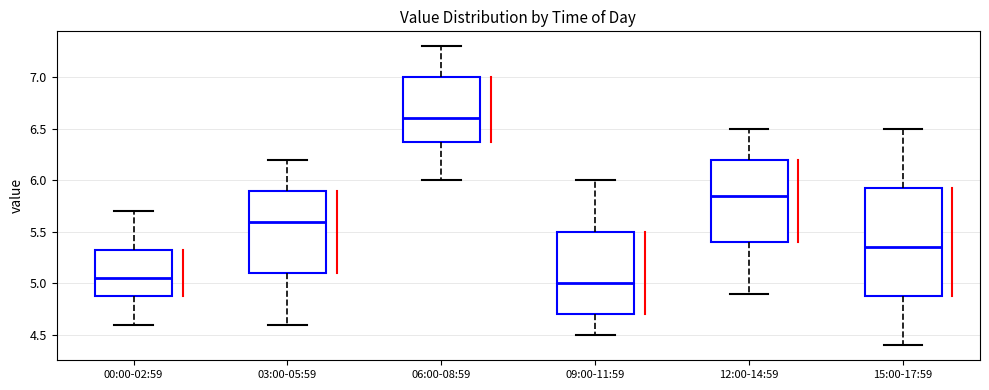

Reading left to right, read every box against the y-axis: the position of its median line, the range the box covers, and the ends of its whiskers. The values are not printed on the chart, so give them approximately, as read against the axis.

00:00-02:59: median 5.05, box 4.90 to 5.35, whiskers 4.60 to 5.70
03:00-05:59: median 5.60, box 5.10 to 5.90, whiskers 4.60 to 6.20
06:00-08:59: median 6.60, box 6.40 to 7.00, whiskers 6.00 to 7.30
09:00-11:59: median 5.00, box 4.70 to 5.50, whiskers 4.50 to 6.00
12:00-14:59: median 5.85, box 5.40 to 6.20, whiskers 4.90 to 6.50
15:00-17:59: median 5.35, box 4.90 to 5.95, whiskers 4.40 to 6.50